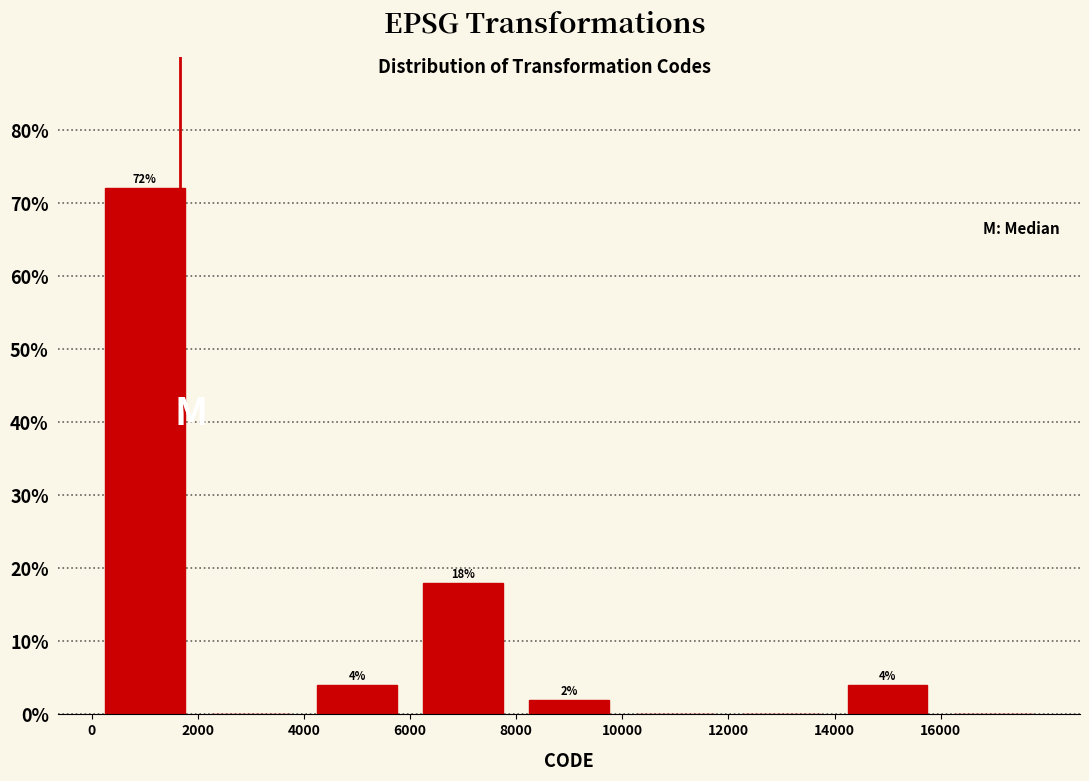

Over which range of the x-axis is the bar tallest?

0 to 2000